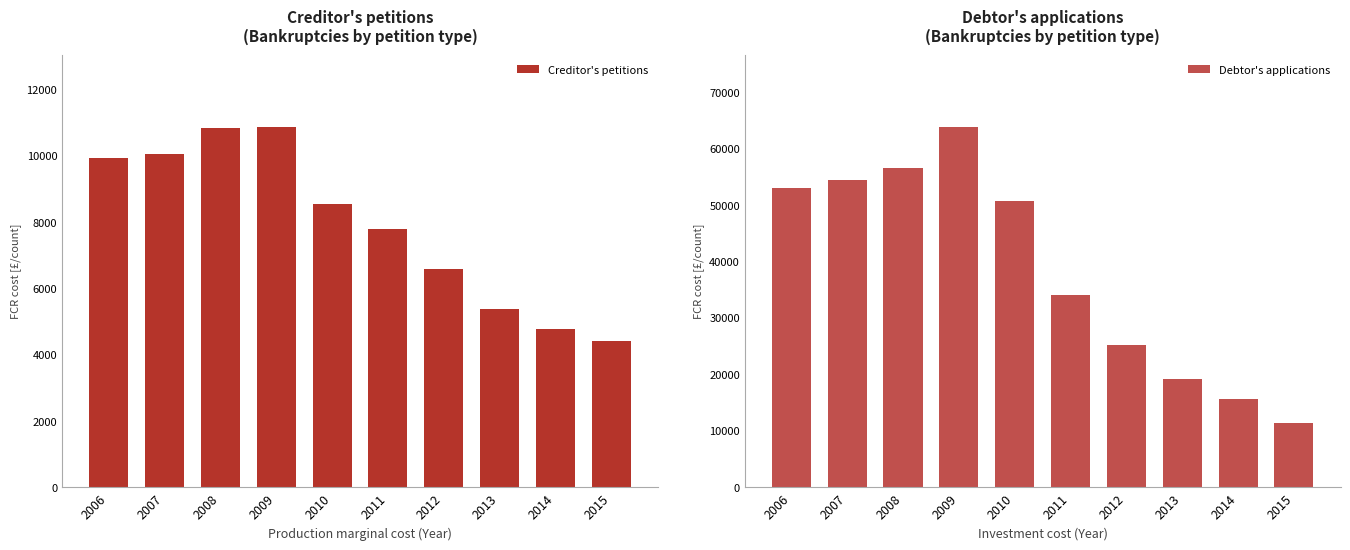

List the series in order of their peak value, lowest first.

Creditor's petitions, Debtor's applications